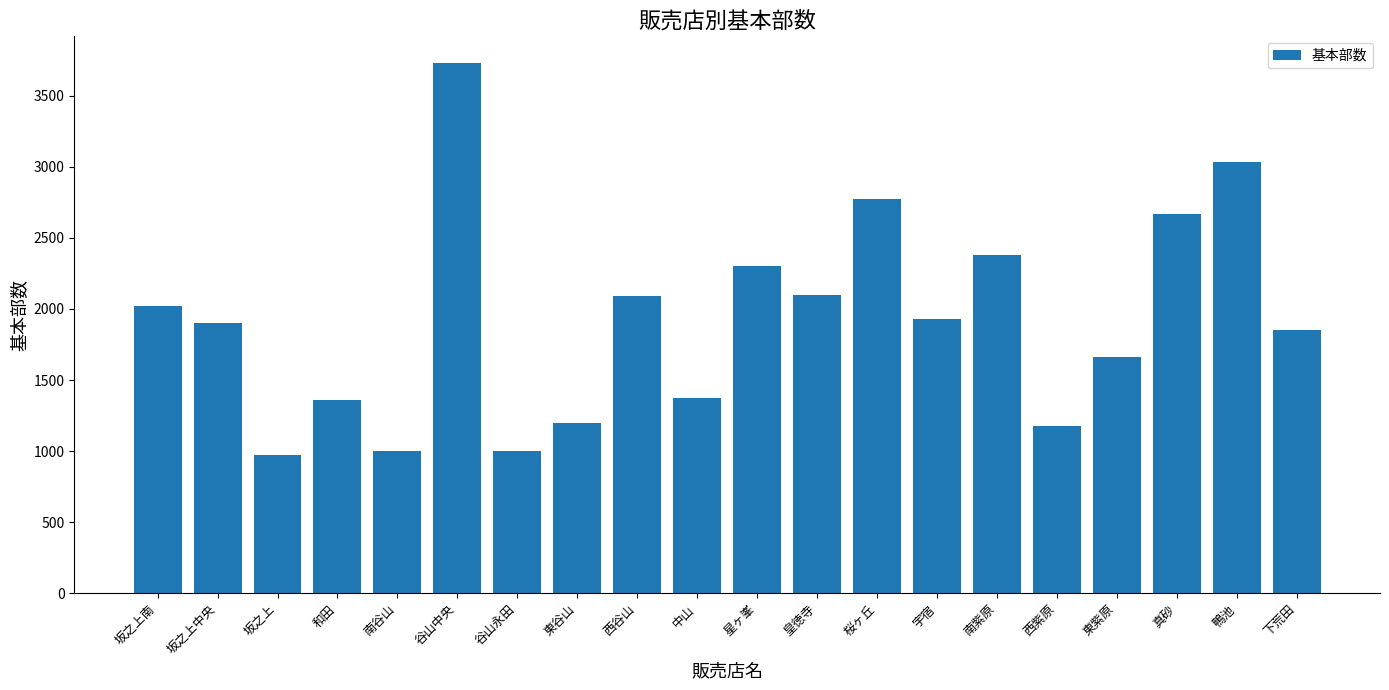

How many bars are there in total?

20